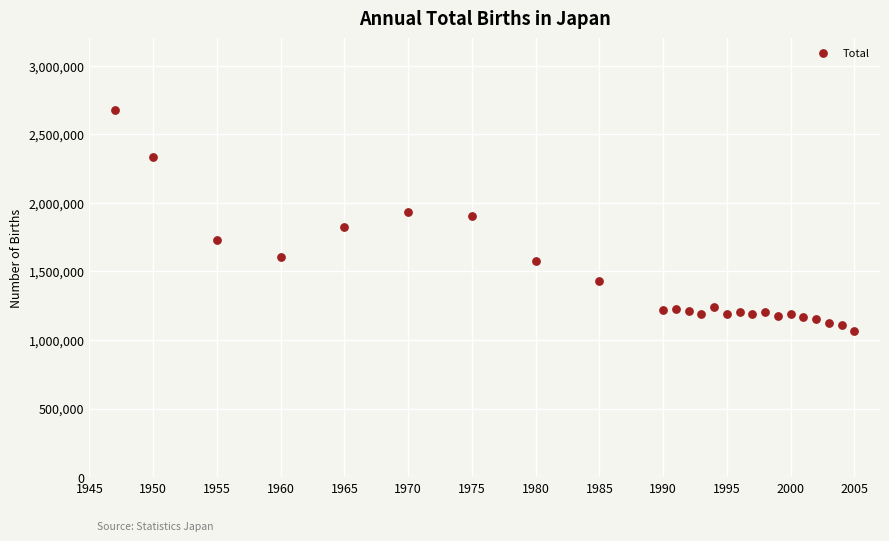

What is the range of X values (max minus min)?

58